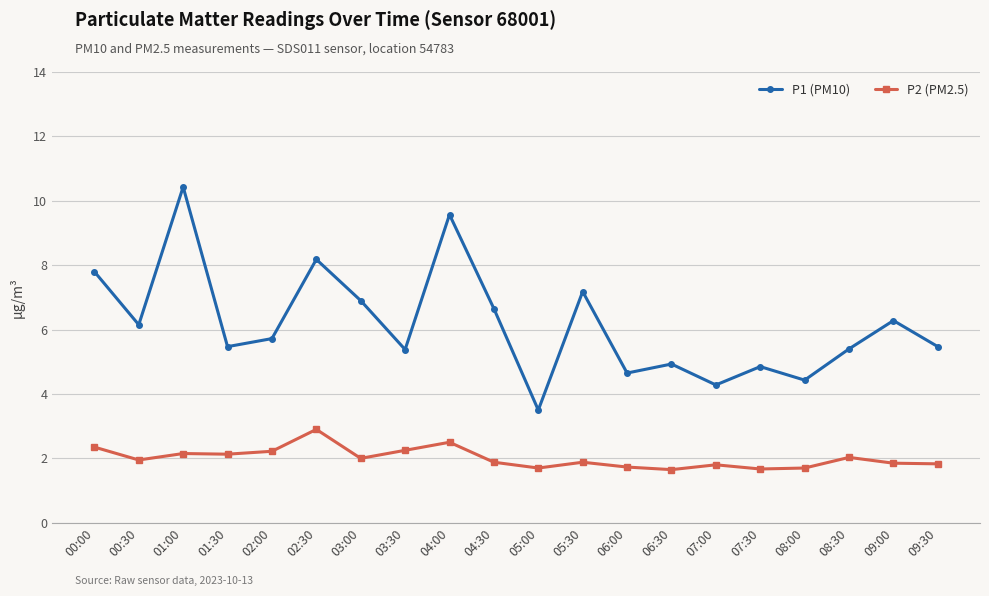

How many interior local valleys does the P1 (PM10) series have?

7